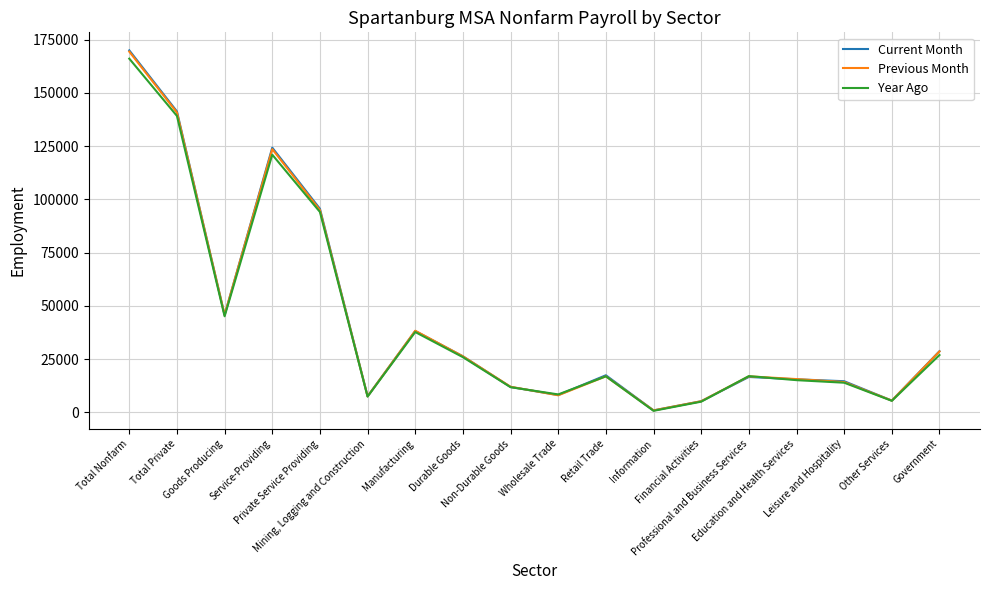

Rank the categories by Current Month value from highest to lowest.

Total Nonfarm, Total Private, Service-Providing, Private Service Providing, Goods Producing, Manufacturing, Government, Durable Goods, Retail Trade, Professional and Business Services, Education and Health Services, Leisure and Hospitality, Non-Durable Goods, Wholesale Trade, Mining, Logging and Construction, Other Services, Financial Activities, Information